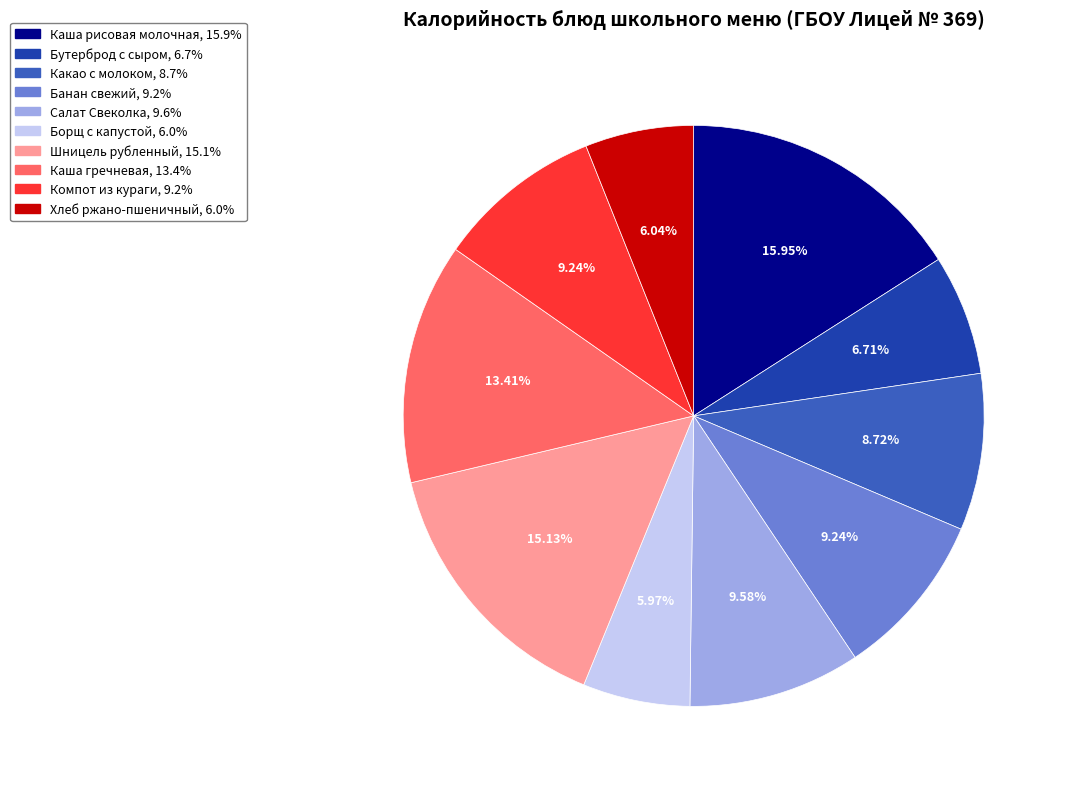

Do Шницель рубленный and Бутерброд с сыром together represent more than half of the pie?

No